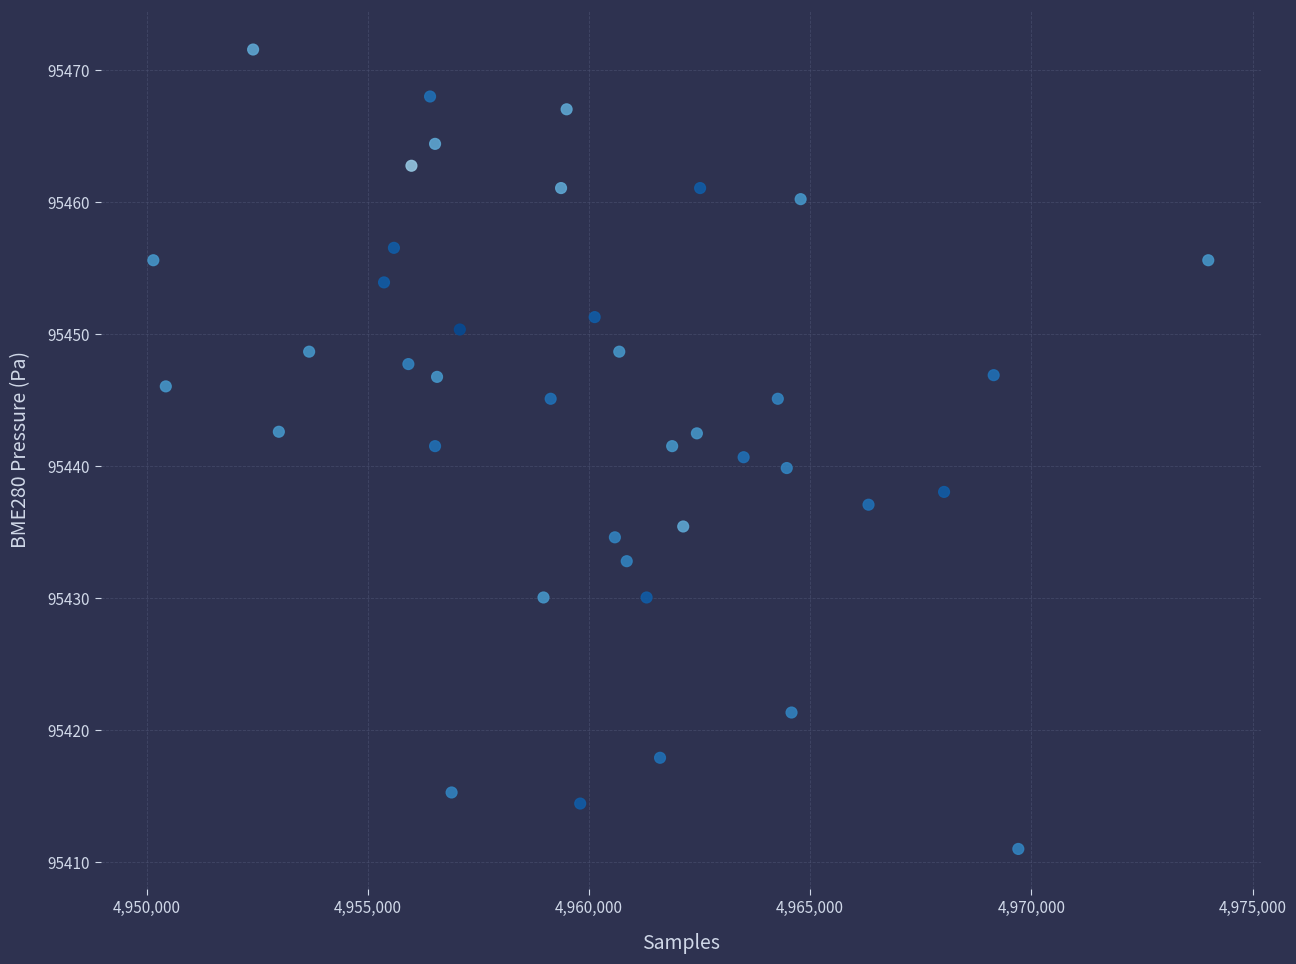

What is the range of X values (max minus min)?

23853.0